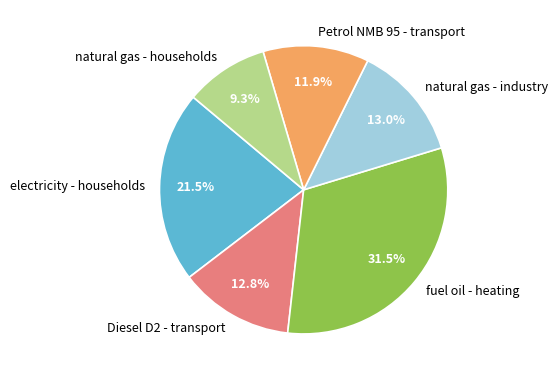

True or false: fuel oil - heating accounts for 40% of the total.

False